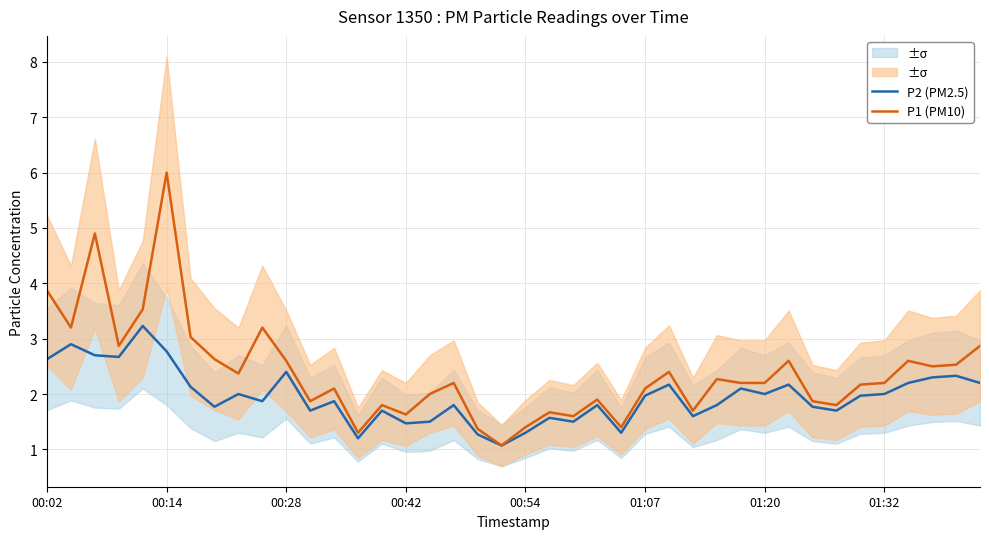

True or false: P1 (PM10) and P2 (PM2.5) intersect in this chart.

False